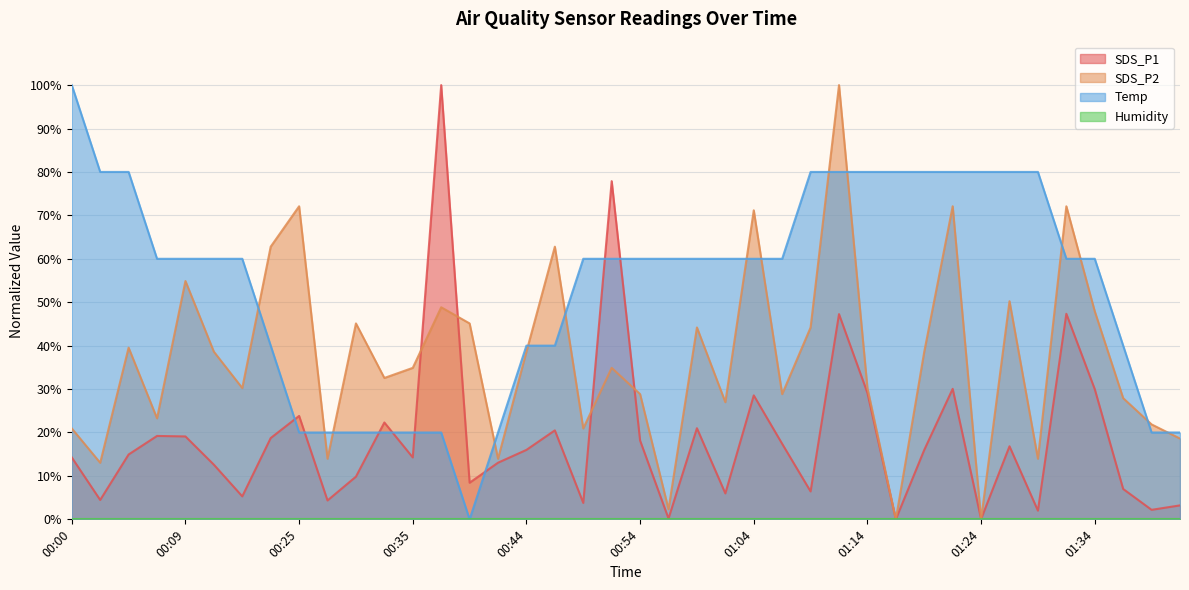

At how many categories does at least one series exceed 28?

36